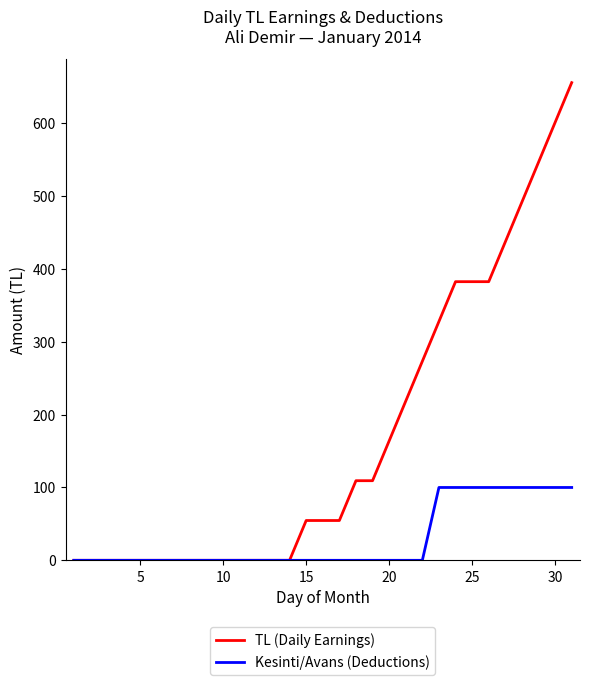

Which series has the largest range (max minus min)?

TL (Daily Earnings)